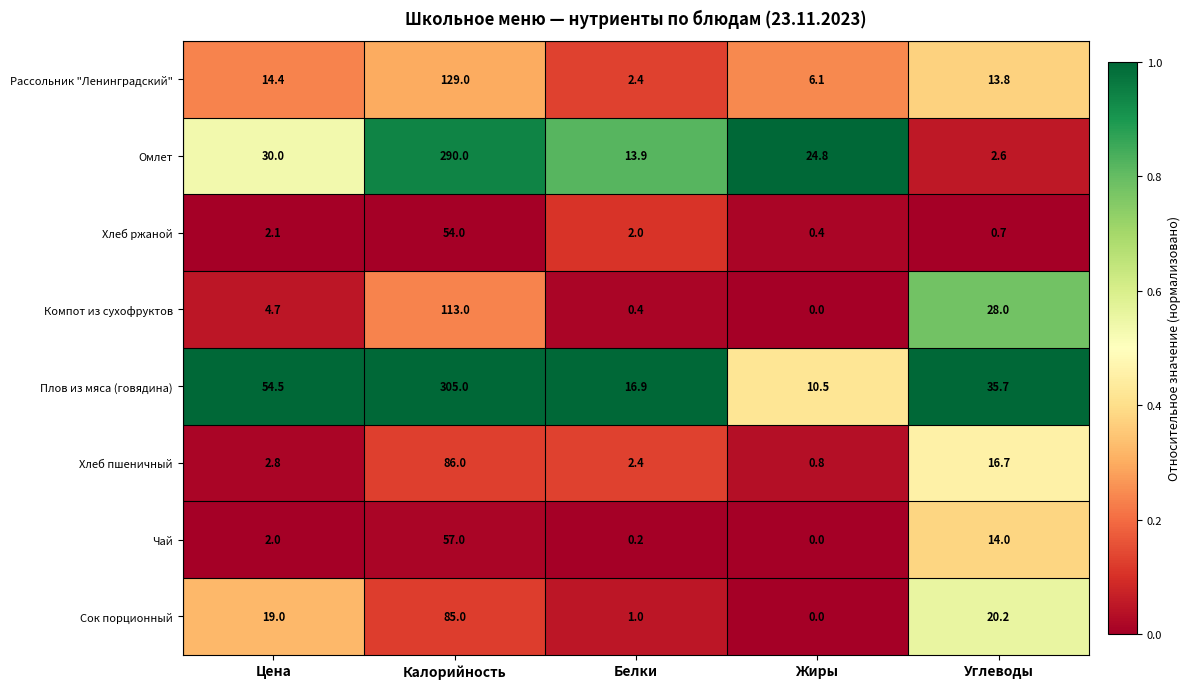

Rank the series at Цена from lowest to highest value.

Чай, Хлеб ржаной, Хлеб пшеничный, Компот из сухофруктов, Рассольник "Ленинградский", Сок порционный, Омлет, Плов из мяса (говядина)